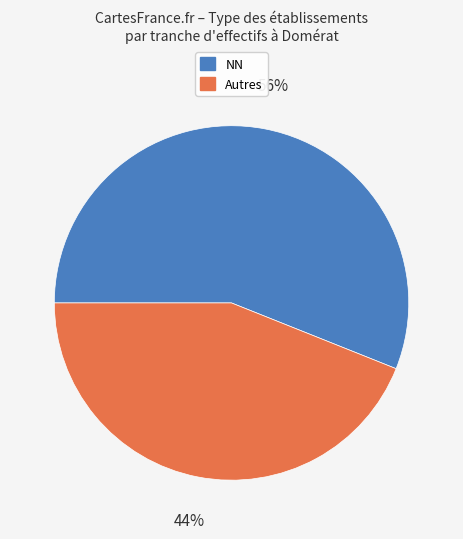

To the nearest percent, what is the average slice percentage?

50%